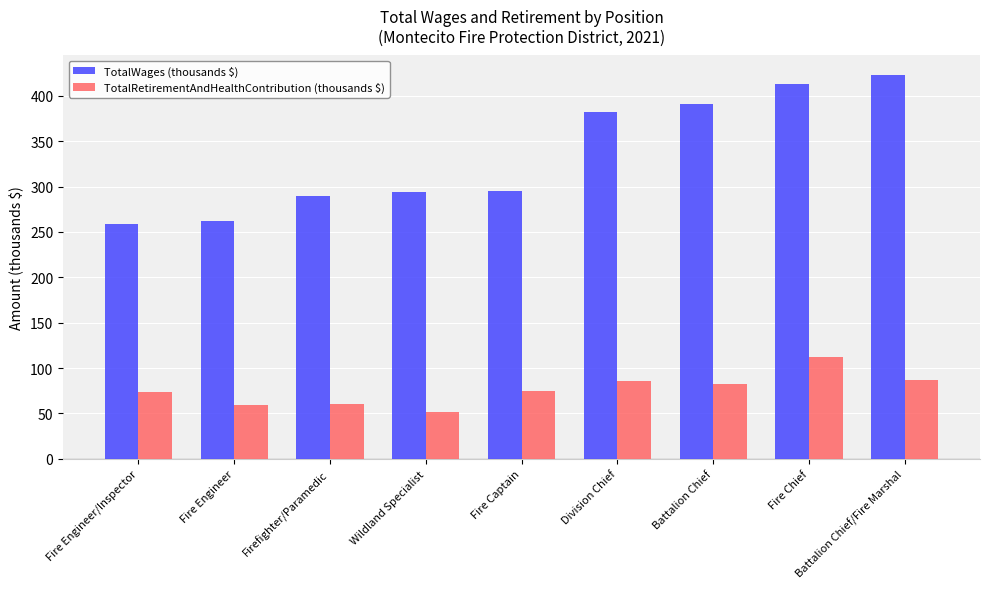

What is the difference between the second highest and minimum values in the TotalRetirementAndHealthContribution (thousands $) series?

35.4